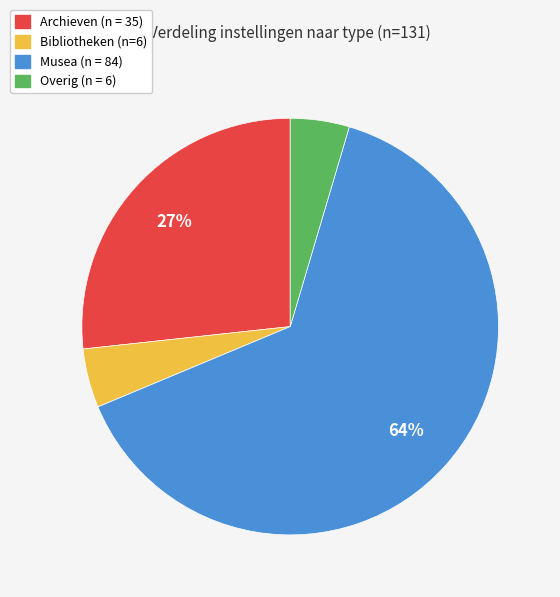

Which slice represents more than half of the pie?

Musea (n = 84)